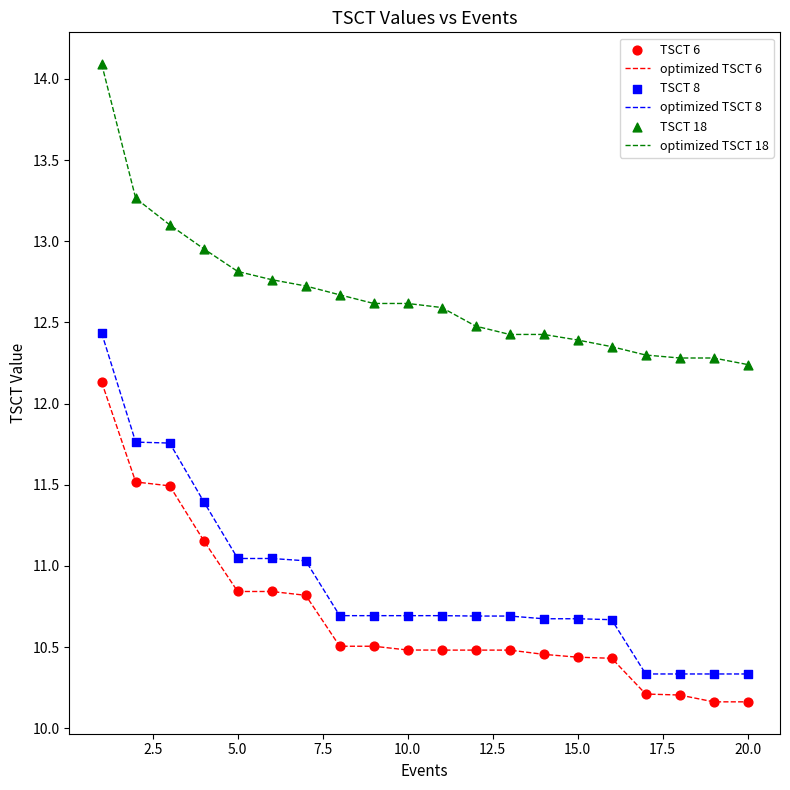

Which series has the widest spread of values?

optimized TSCT 8